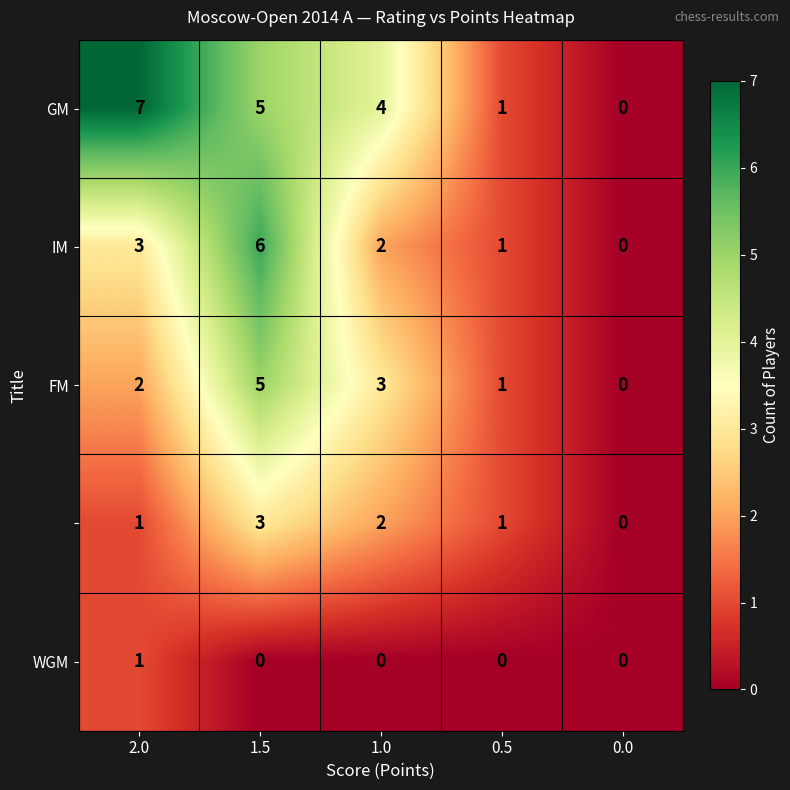

What is the spread (max minus min) of values at 1.5?

6